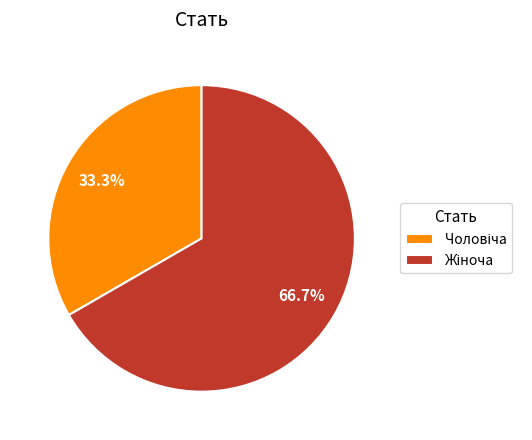

Is there a majority slice in this chart?

Yes